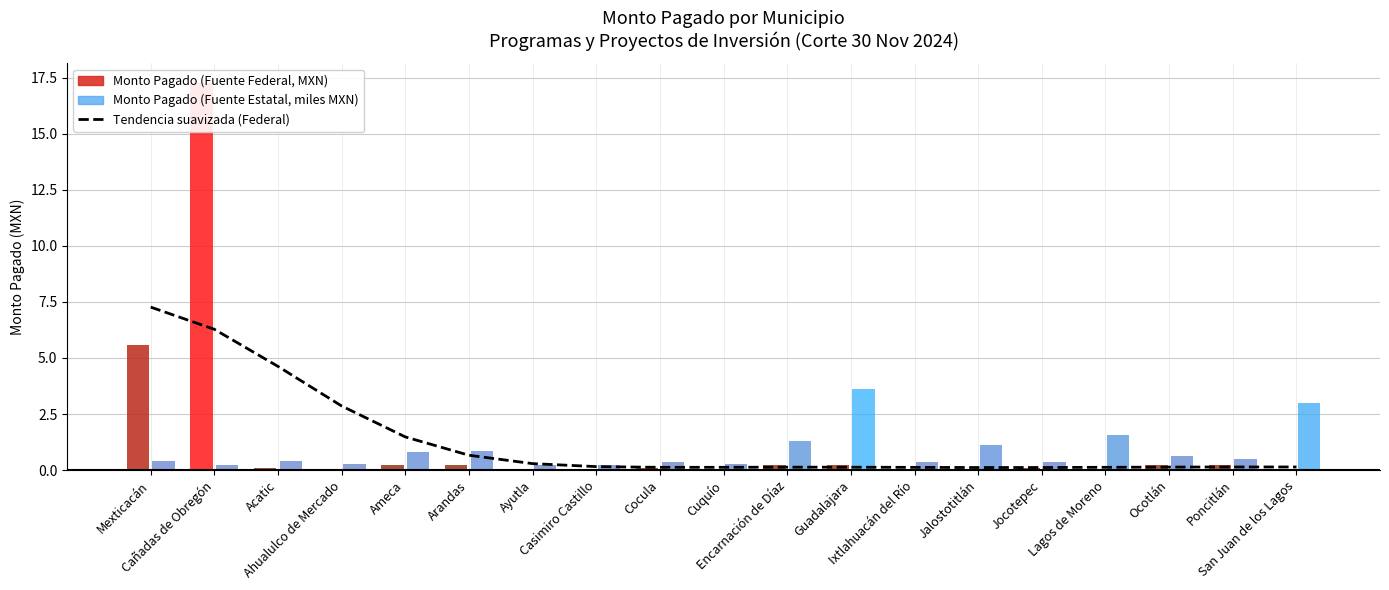

What is the label of the 15th bar from the left?

Jocotepec